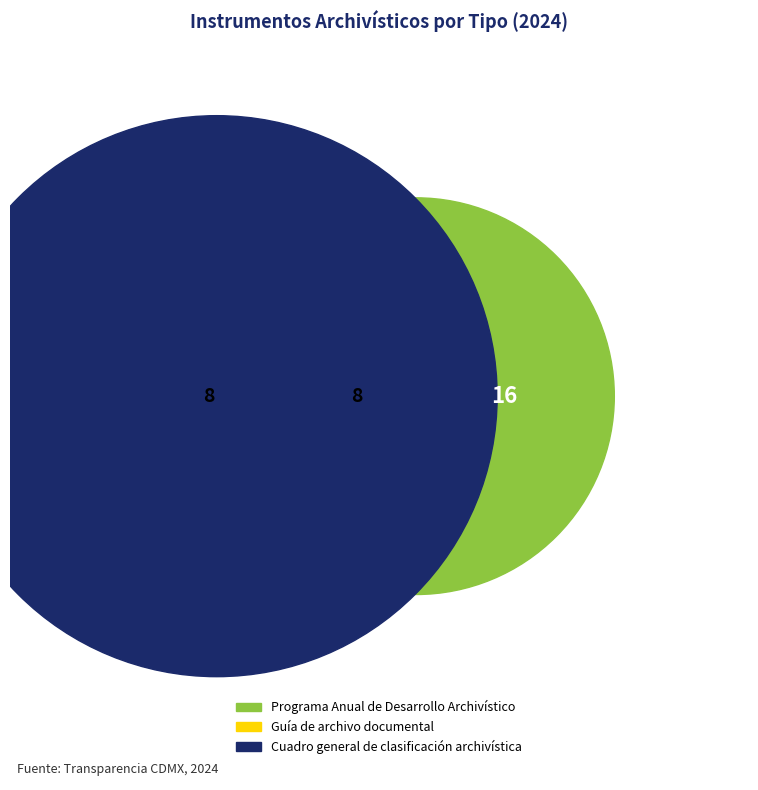

How much of the chart is everything except Cuadro general de clasificación archivística?

75.0%